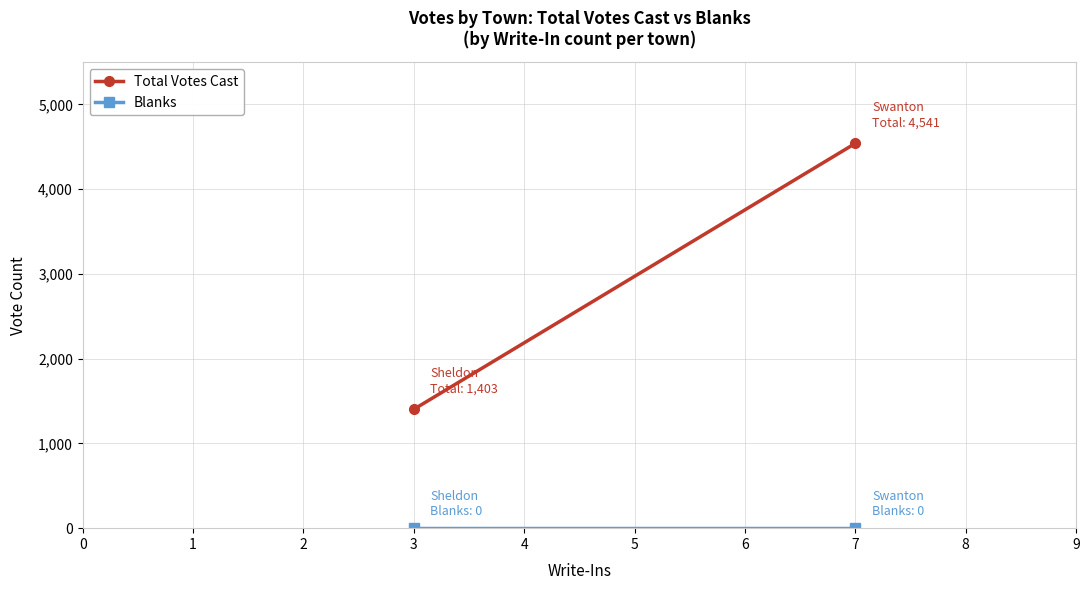

Rank the series by their maximum value, from highest to lowest.

Total Votes Cast, Blanks